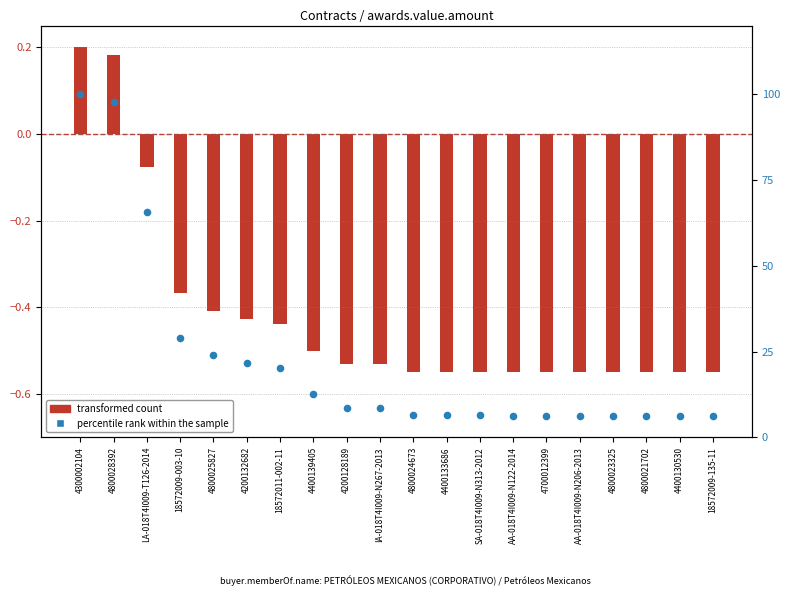

Between 4800024673 and AA-018T4I009-N122-2014, which is larger?

4800024673